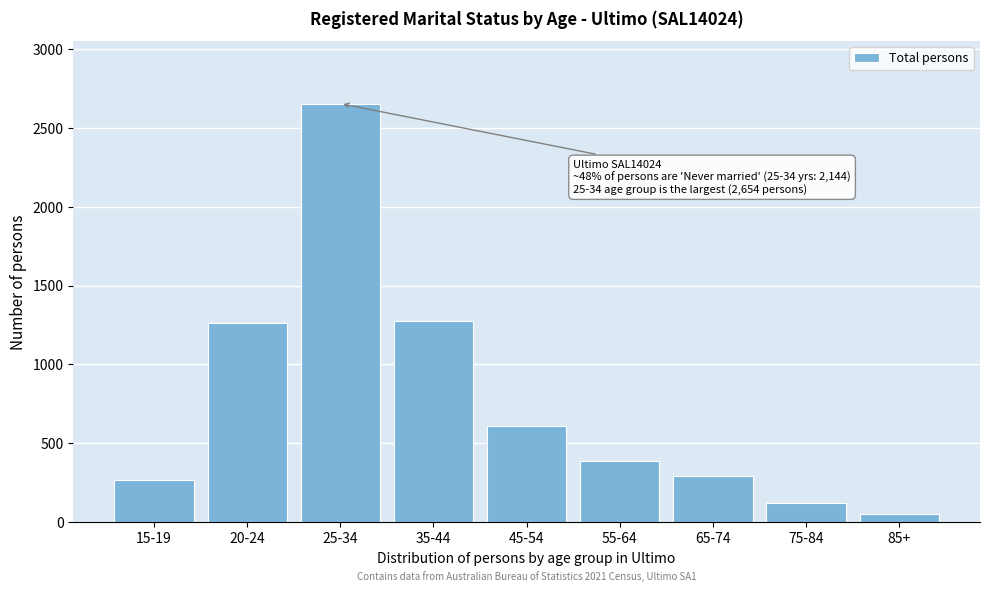

Reading left to right, list all the values displayed in this chart.

265	1261	2654	1278	610	388	295	123	54